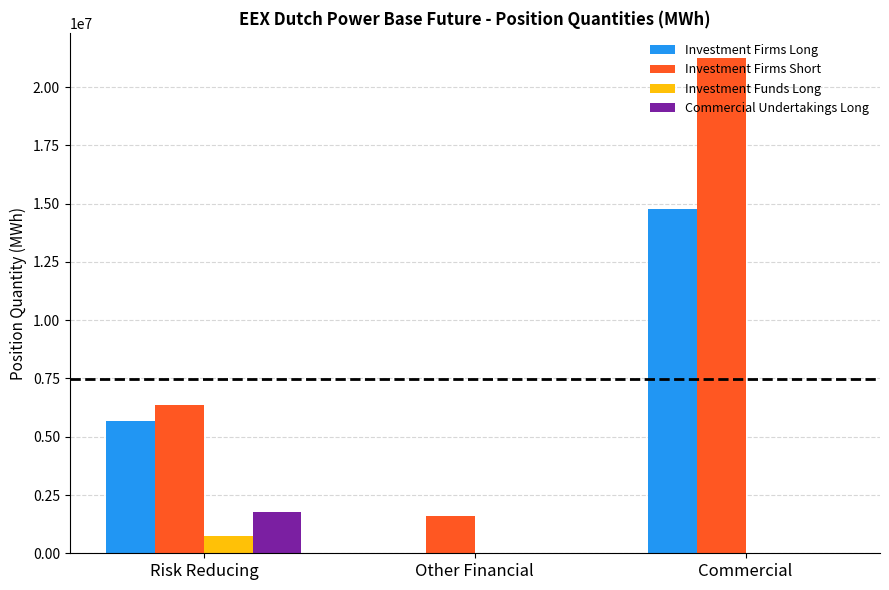

True or false: Commercial Undertakings Long has a value of -826411 at Commercial.

False